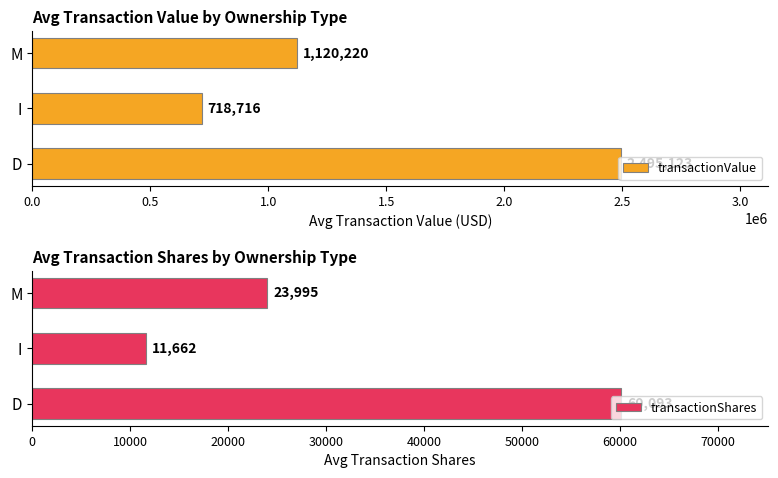

Is it true that transactionShares equals 104311.5 at 0.0?

False